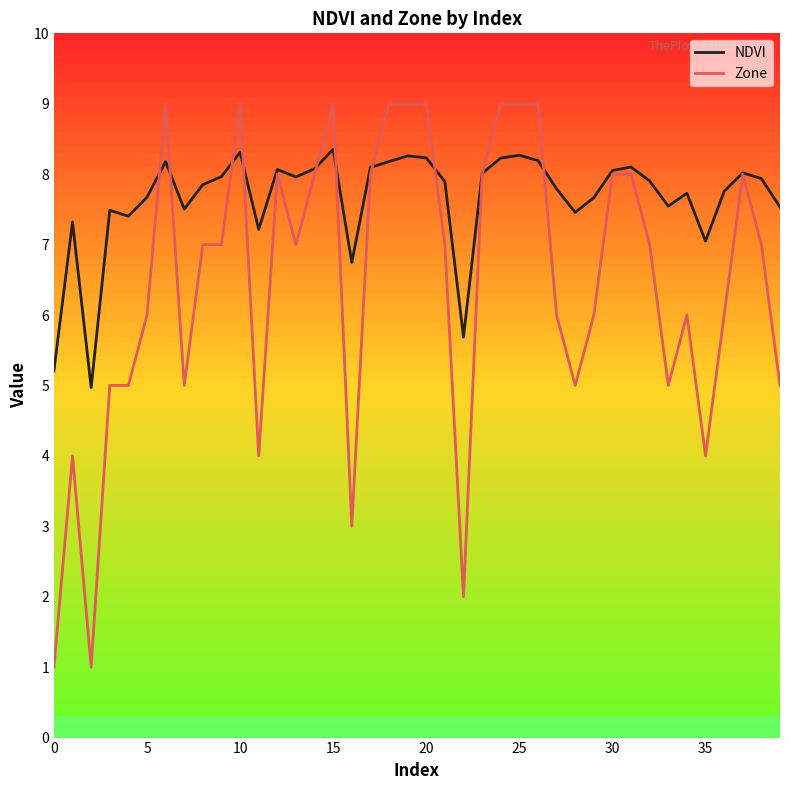

List the series in order of their peak value, highest first.

Zone, NDVI